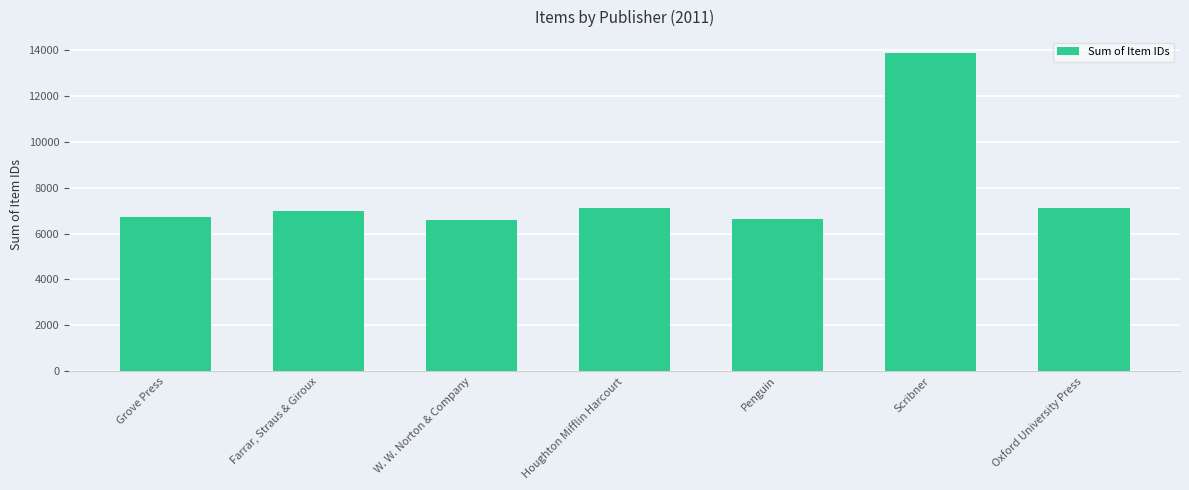

Are the bars horizontal?

No